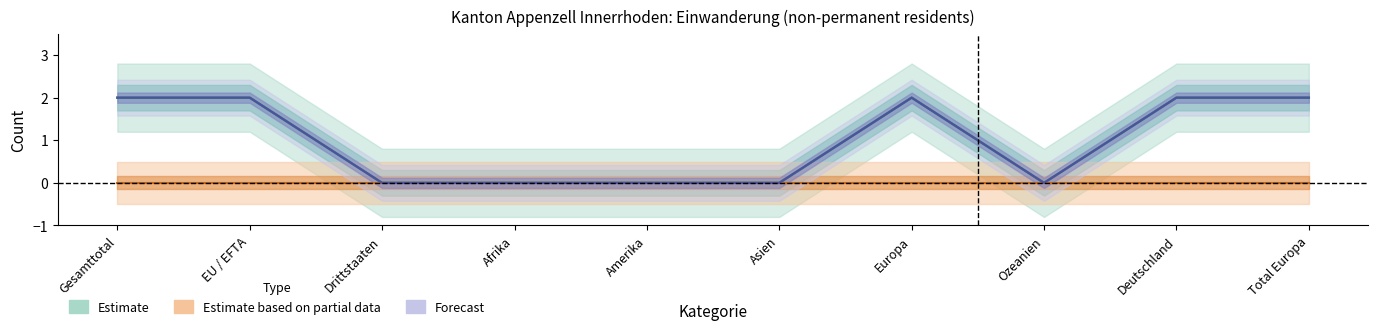

How many categories are shown in the chart?

10